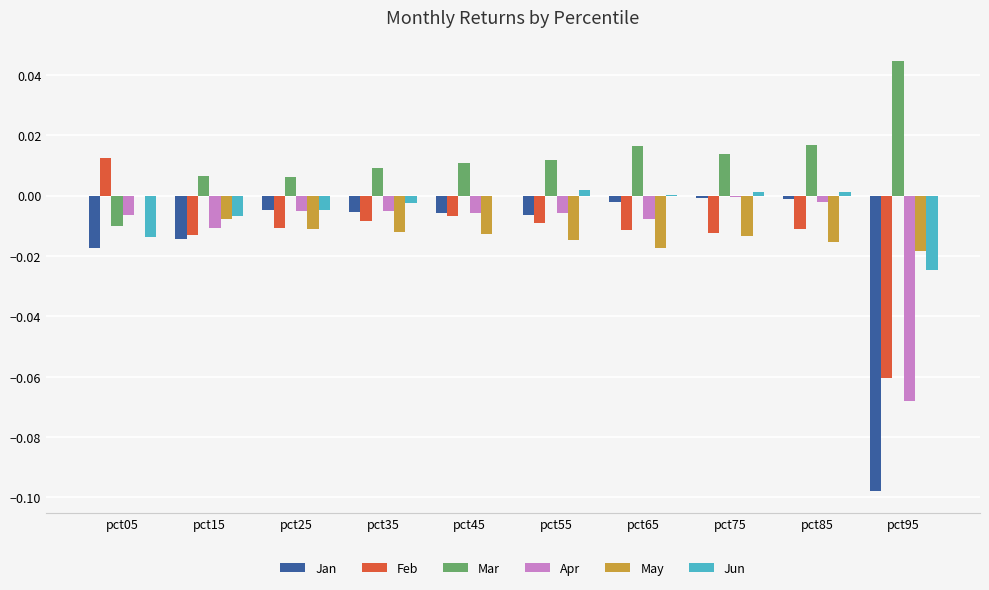

Which series has the largest total across all categories?

Mar